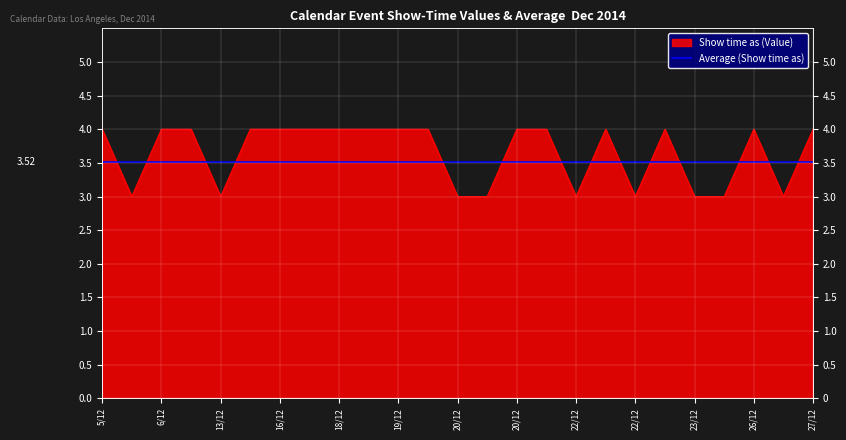

Reading left to right, list all the values displayed in this chart.

4	3	4	4	3	4	4	4	4	4	4	4	3	3	4	4	3	4	3	4	3	3	4	3	4